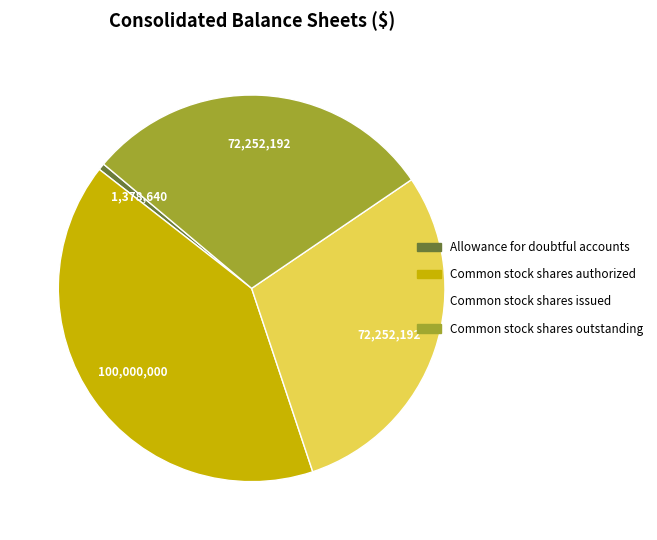

Is it true that Common stock shares issued is 36% of the pie?

False